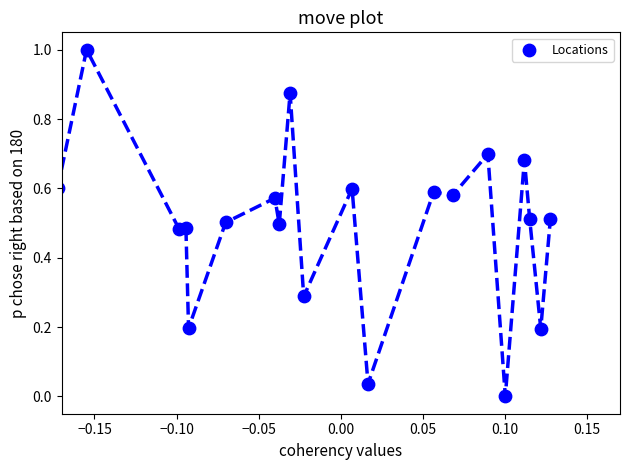

What is the range of Y values (max minus min)?

1.0